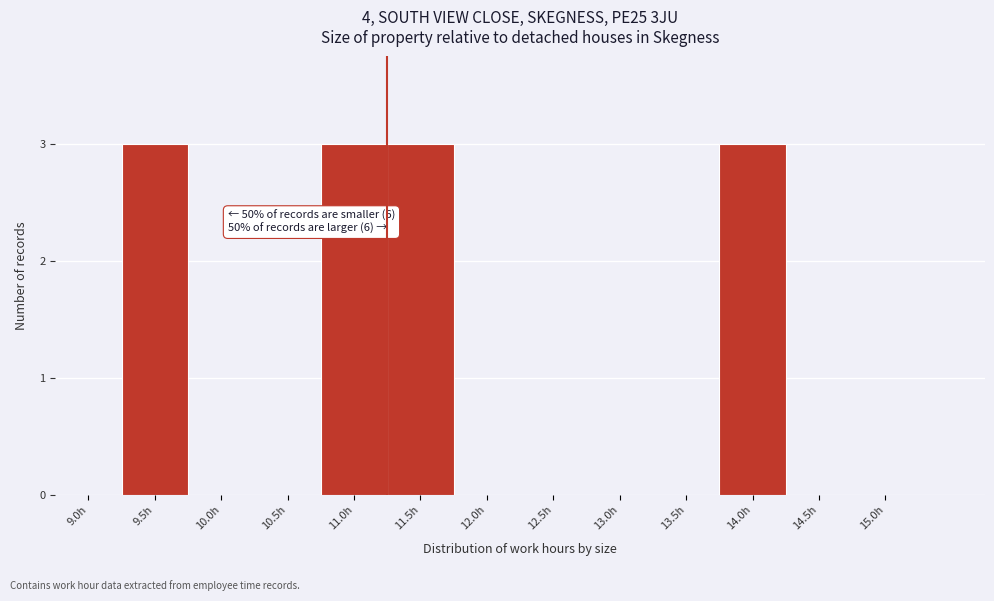

Reading left to right, what are all the values shown in this chart?

9.0h=0	9.5h=3	10.0h=0	10.5h=0	11.0h=3	11.5h=3	12.0h=0	12.5h=0	13.0h=0	13.5h=0	14.0h=3	14.5h=0	15.0h=0